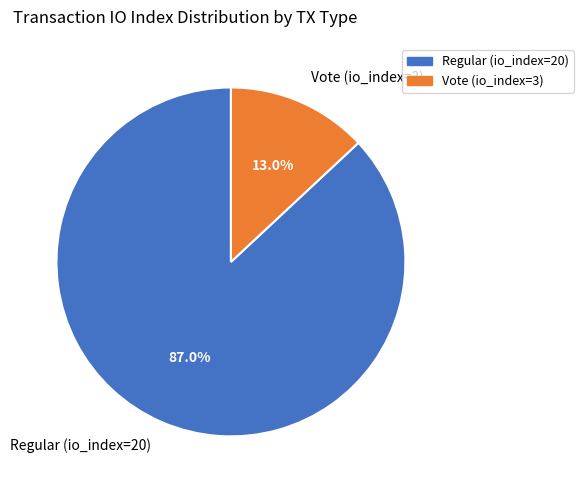

To the nearest percent, what is the average slice percentage?

50%